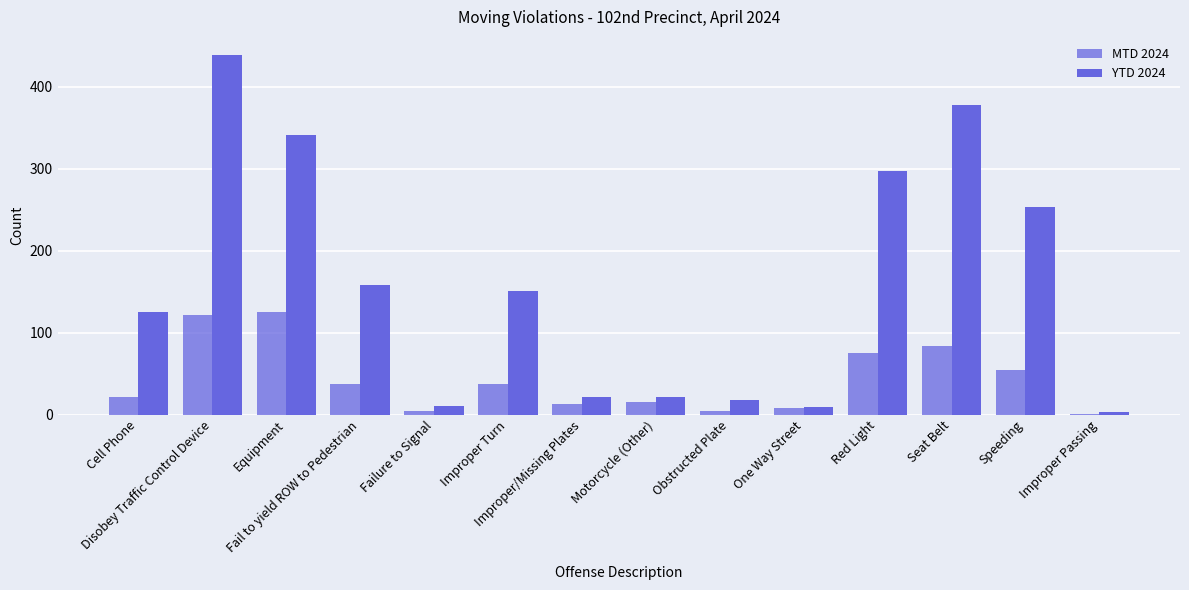

Rank the series by their average value, from highest to lowest.

YTD 2024, MTD 2024